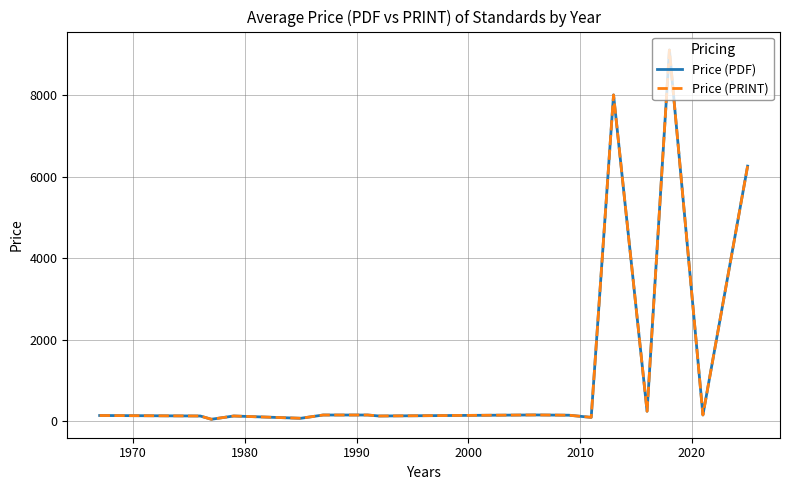

Which series has the largest total across all categories?

Price (PDF)